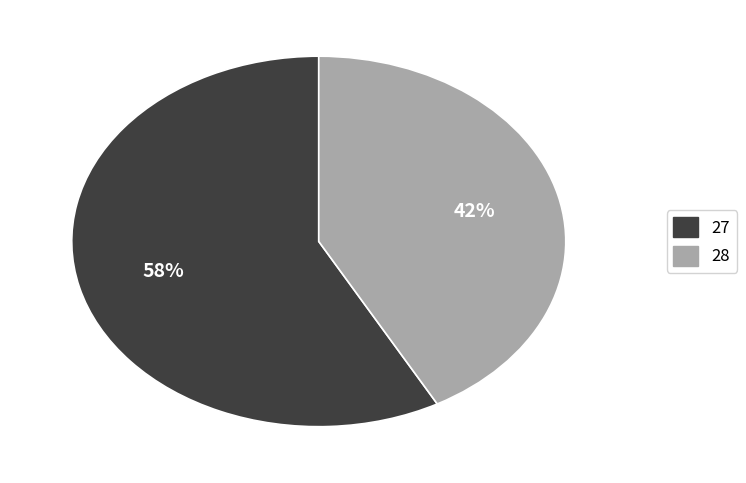

To the nearest percent, what is the difference between the largest and smallest slice percentages?

16%